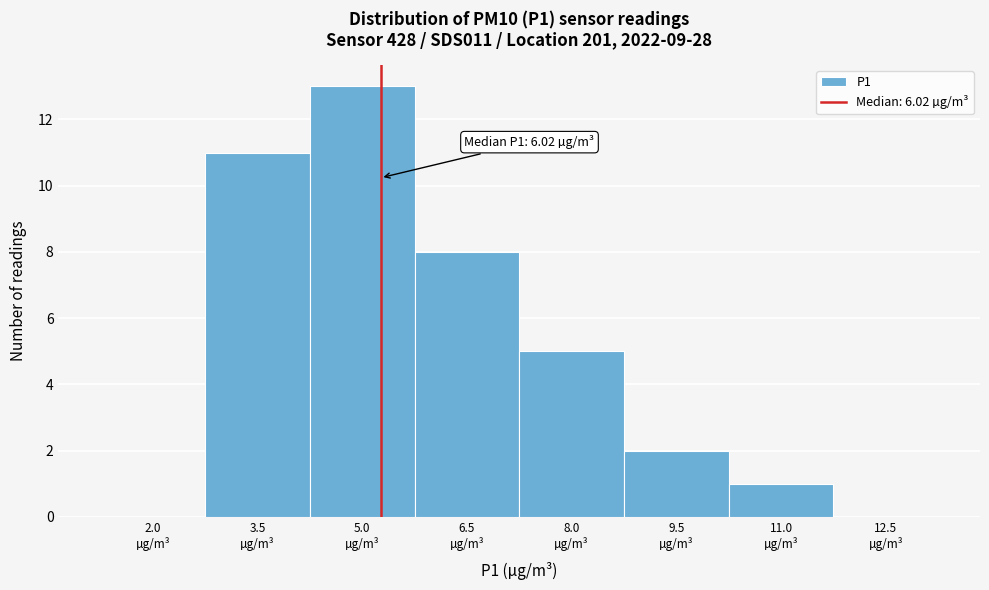

What is the maximum value shown in the chart?

13